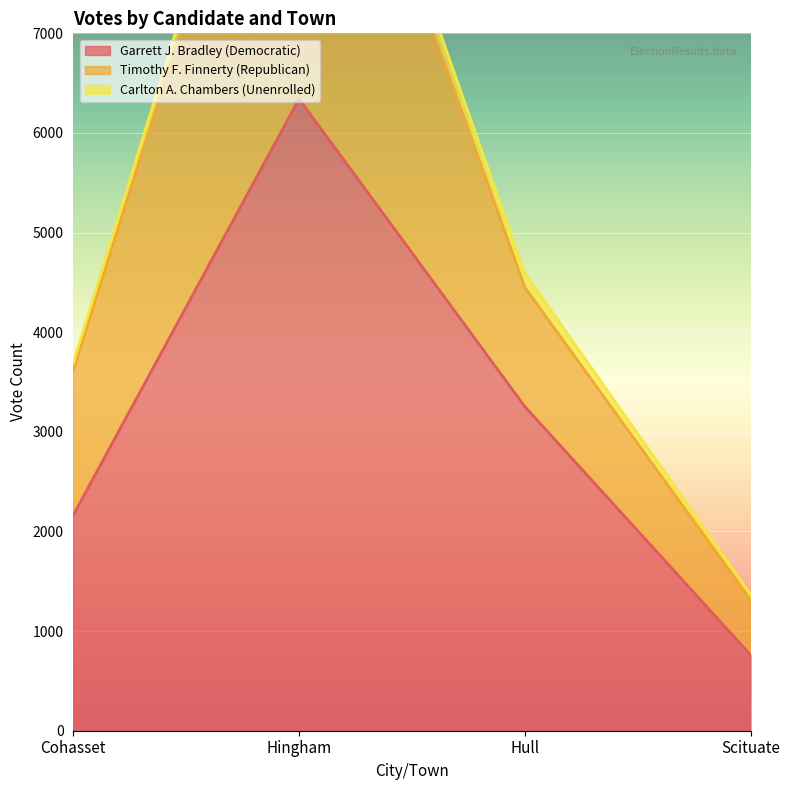

What is the minimum value for Garrett J. Bradley (Democratic)?

761